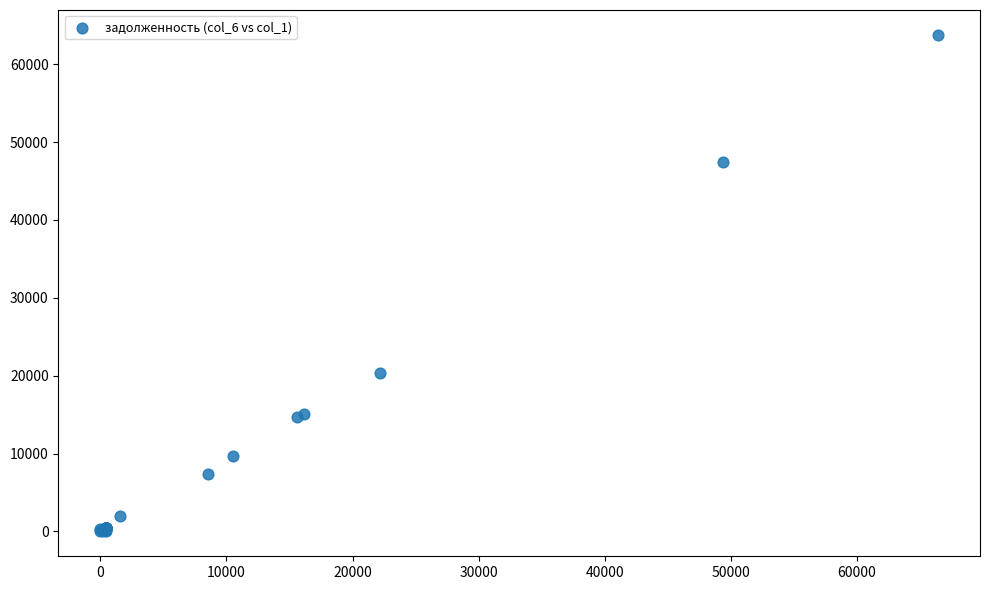

What Y value in the scatter plot is closest to 31881?

20384.1